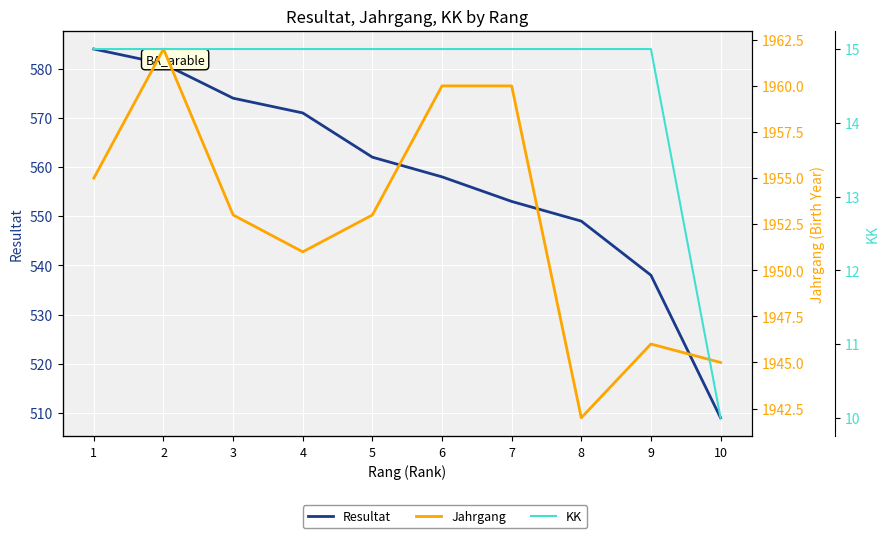

Which category has the lowest value in the Jahrgang series?

8